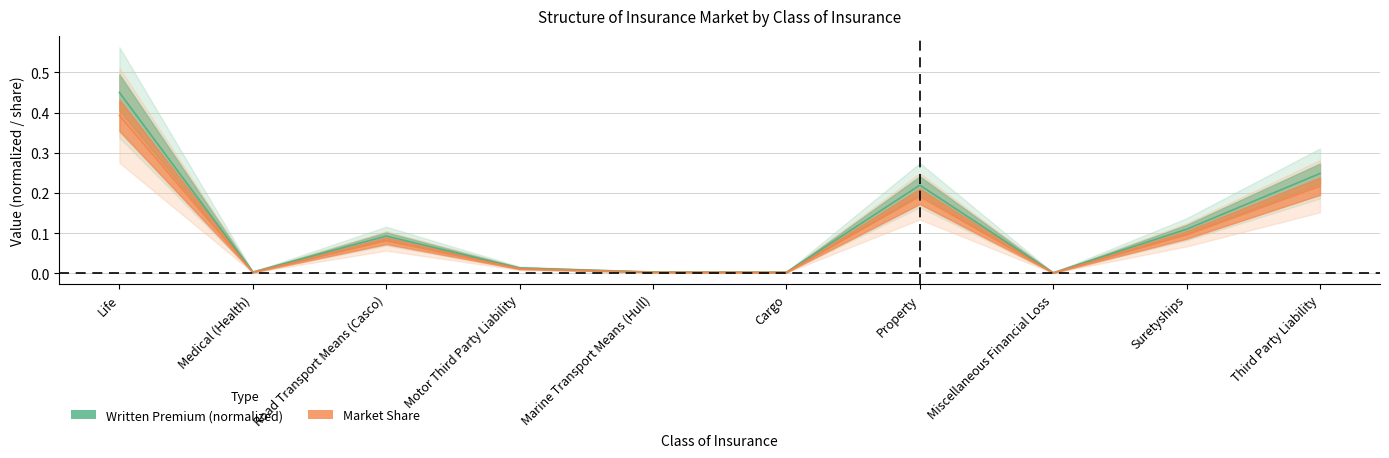

Reading left to right, transcribe all the data shown in this chart.

Written Premium: 0.5	0.0	0.1	0.0	0.0	0.0	0.2	0.0	0.1	0.2
Market Share: 0.4	0.0	0.1	0.0	0.0	0.0	0.2	0.0	0.1	0.2